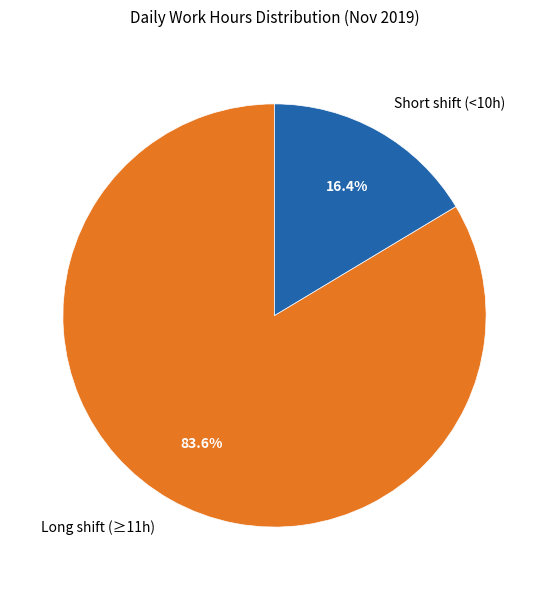

To the nearest percent, what is the average slice percentage?

50%